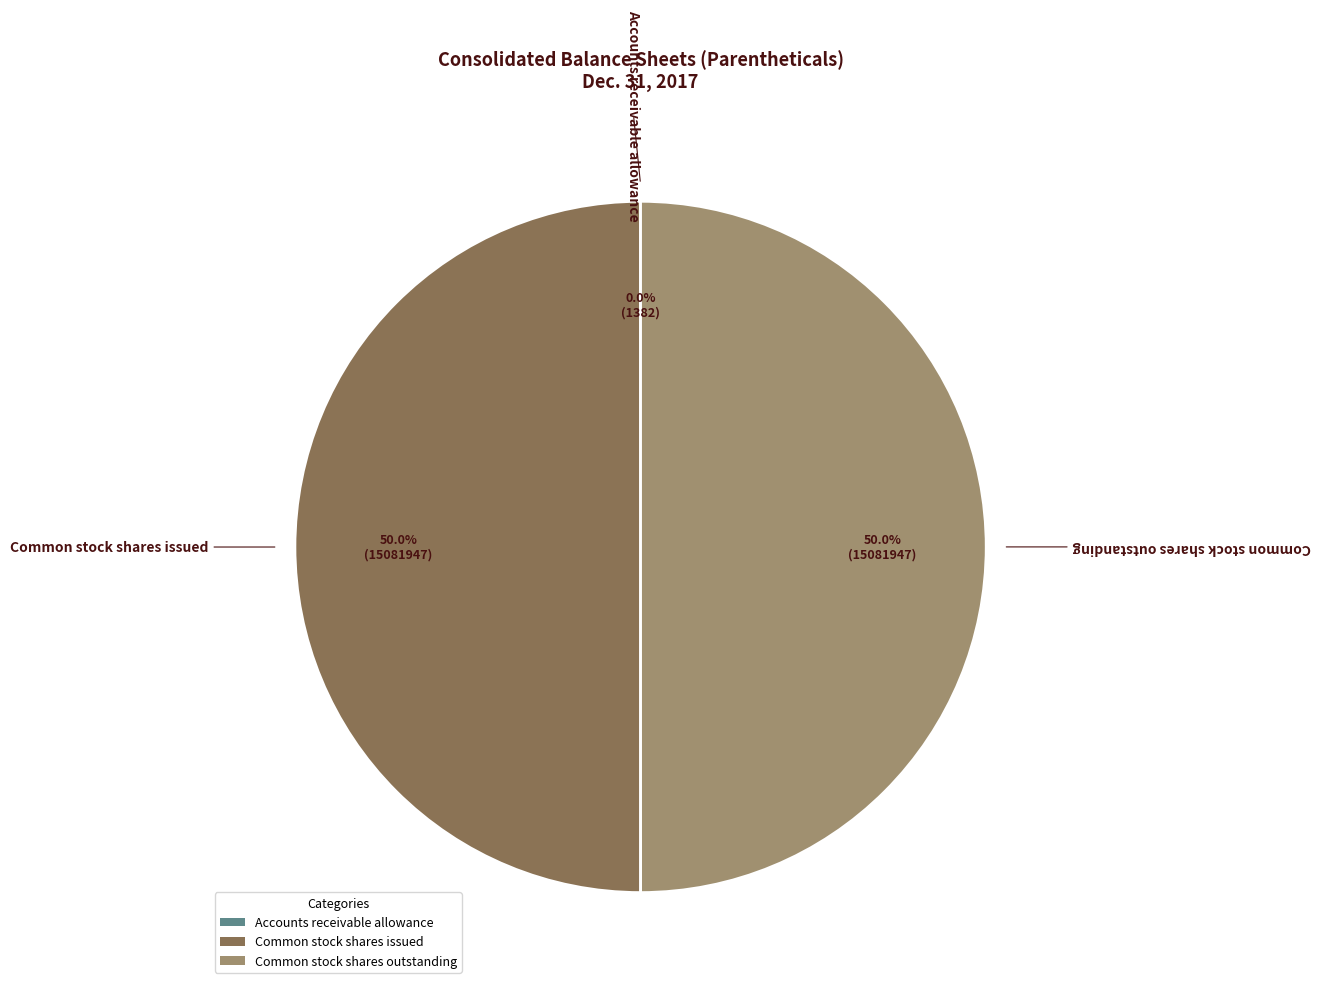

How much of the chart is everything except Common stock shares issued?

50.0%